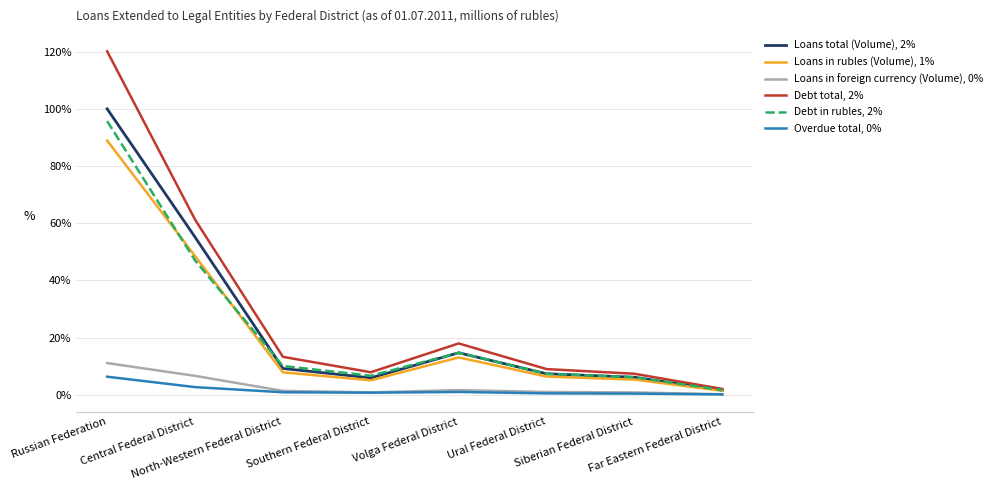

What is the difference between the highest and lowest values at Central Federal District?

58.6